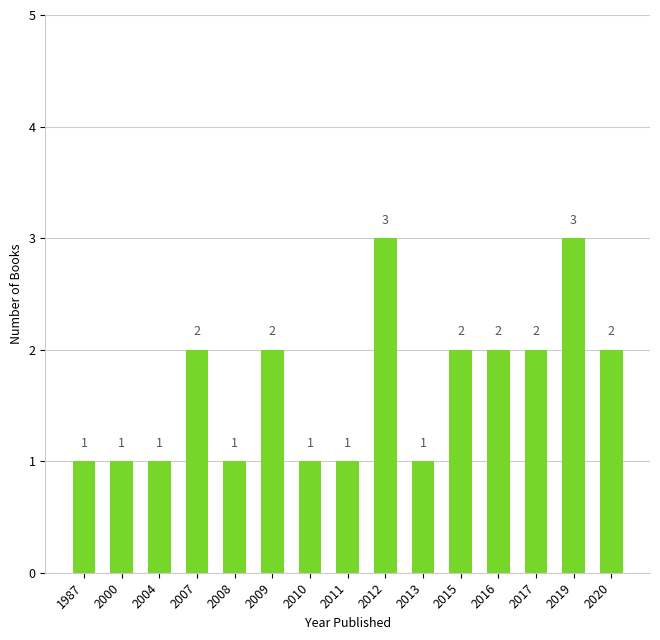

What is the greatest value displayed?

3